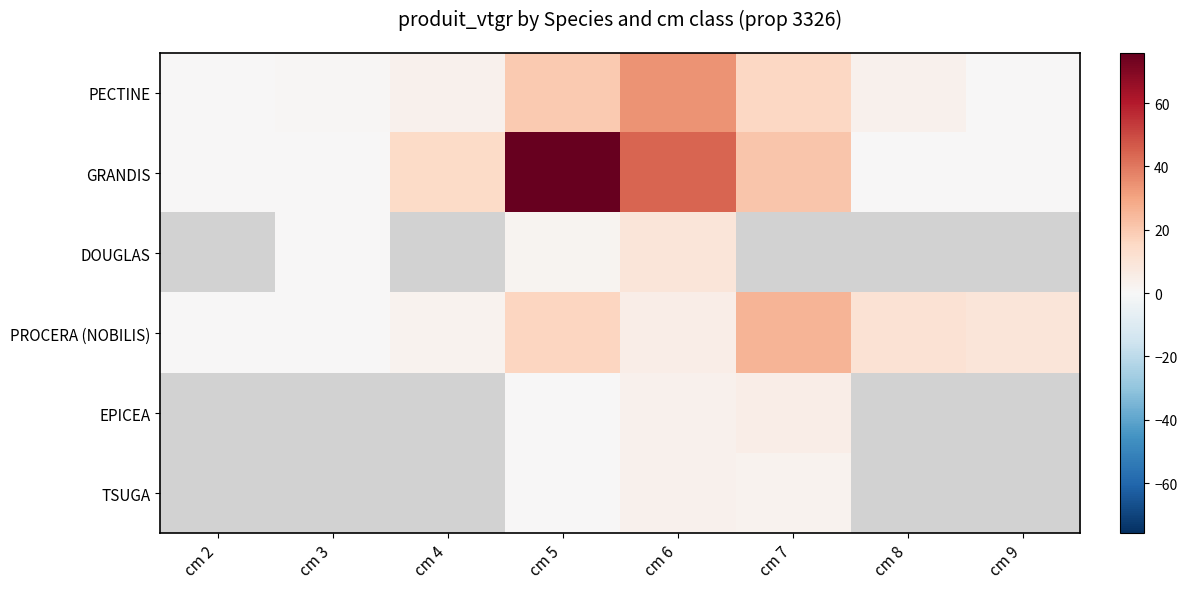

At which category is the sum across all series the highest?

cm 5